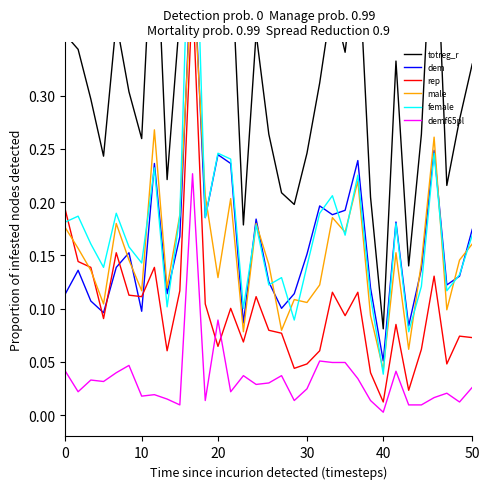

The value of demf65pl at 40 is 0.0. True or false?

True